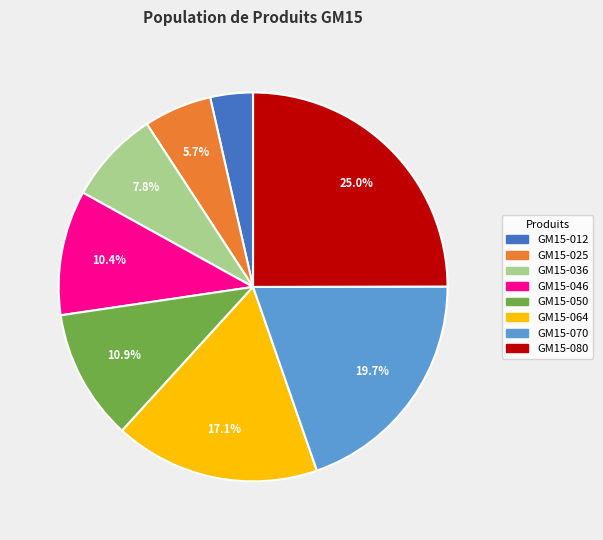

Does GM15-025 represent more than half of the total?

No